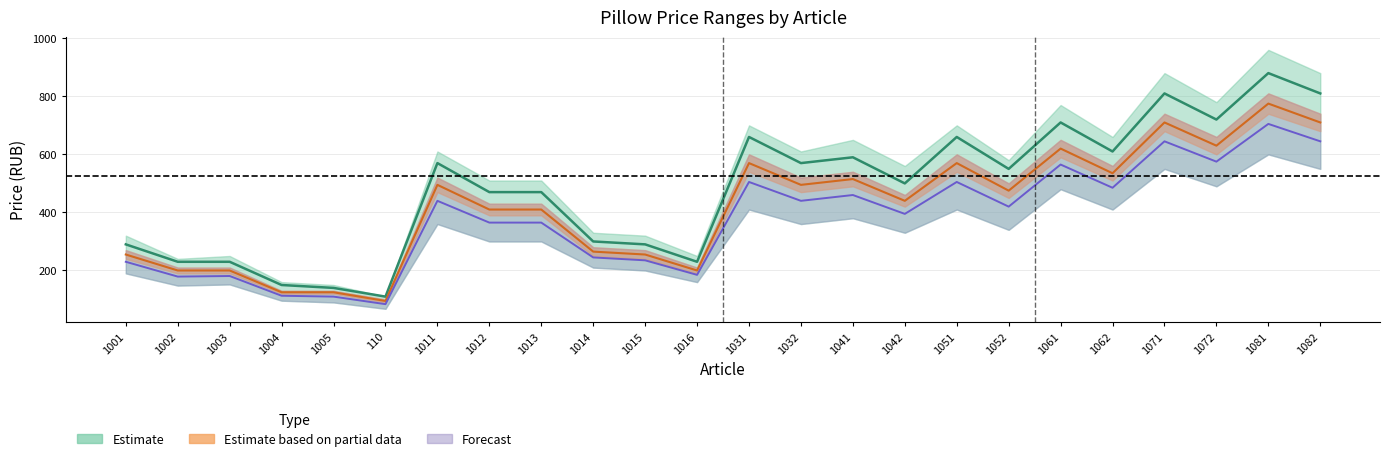

True or false: price_max and price_min cross at least once.

False